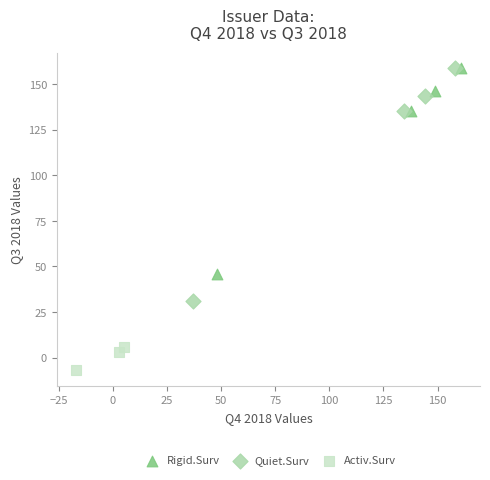

What are all the series names shown in the legend?

Rigid.Surv, Quiet.Surv, Activ.Surv